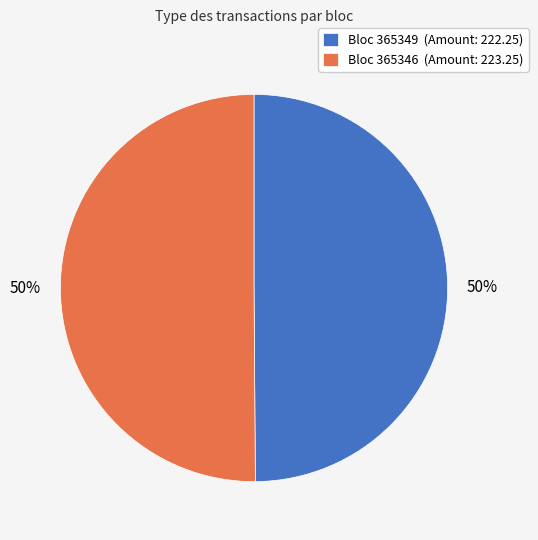

The Bloc 365346 (Amount: 223.25) slice represents 50% of the pie. True or false?

True